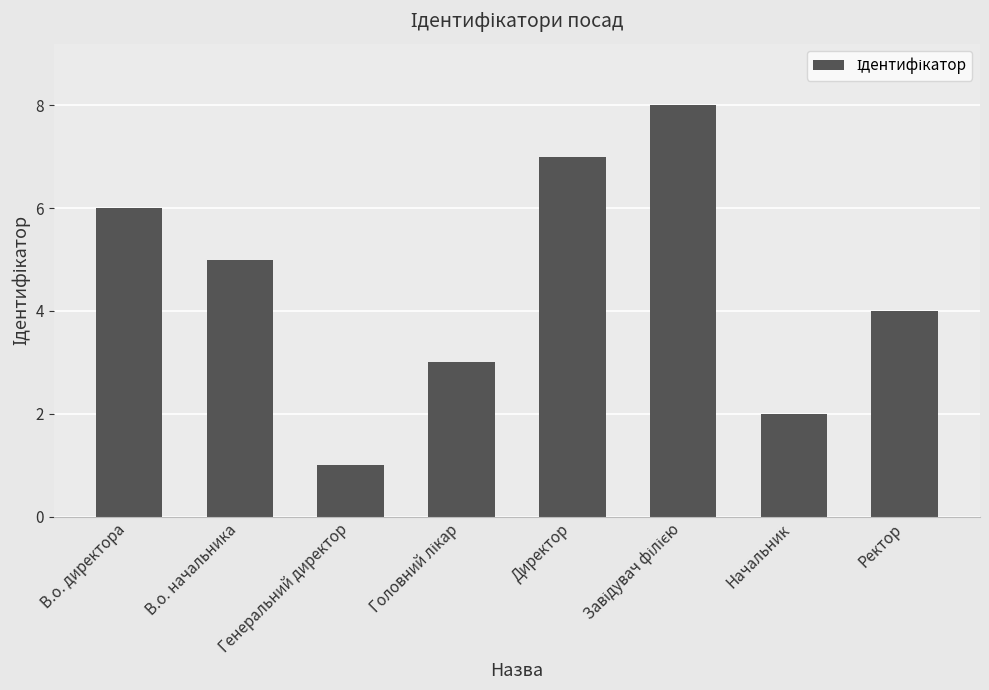

Between Ректор and Директор, which is larger?

Директор